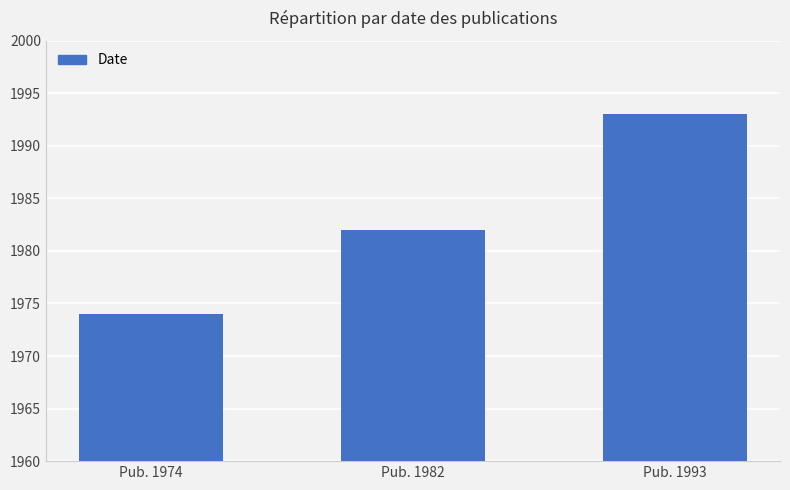

Reading right to left, transcribe all the data shown in this chart.

1993	1982	1974